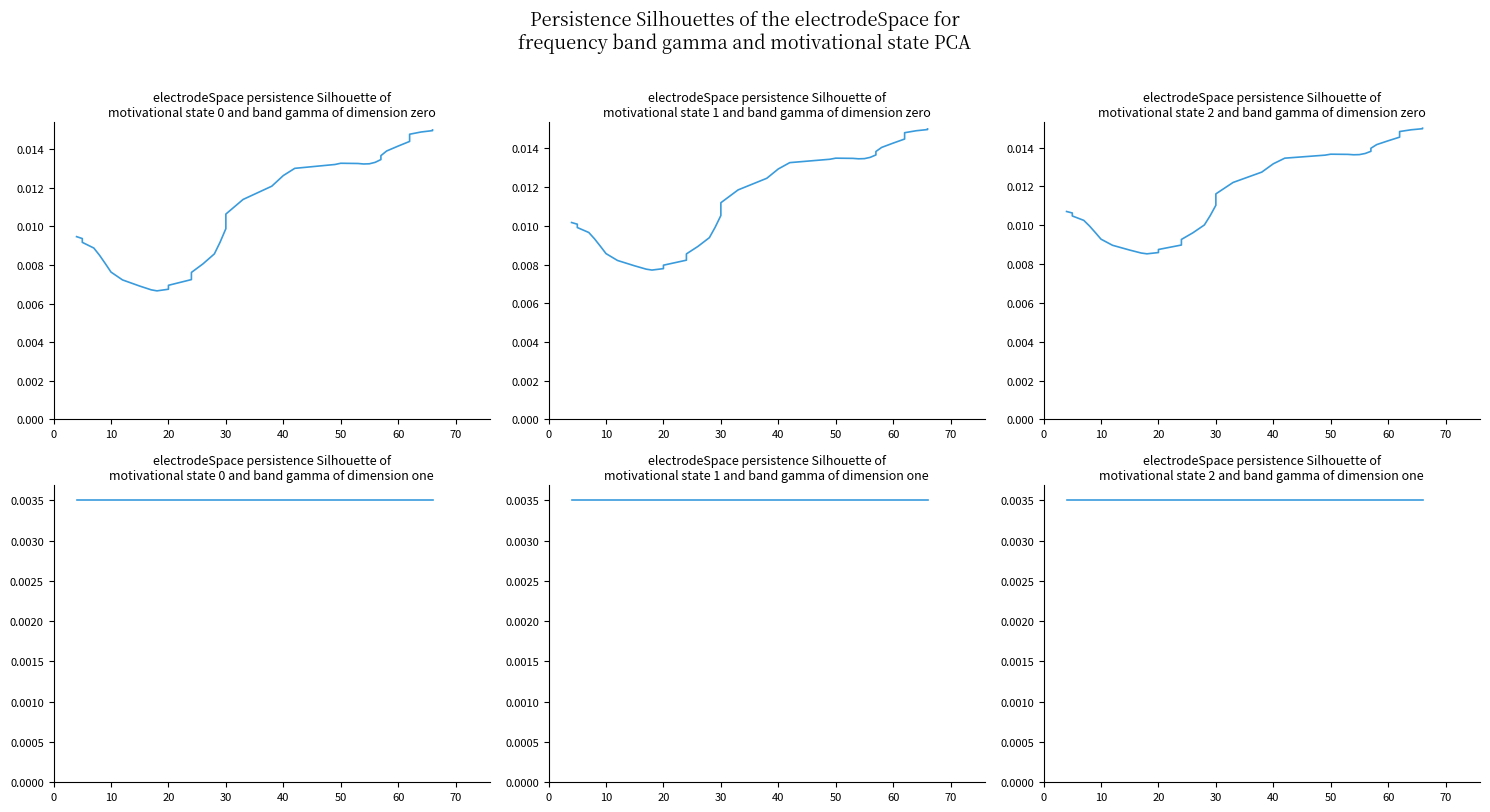

What is the label of the 26th point from the left?

50